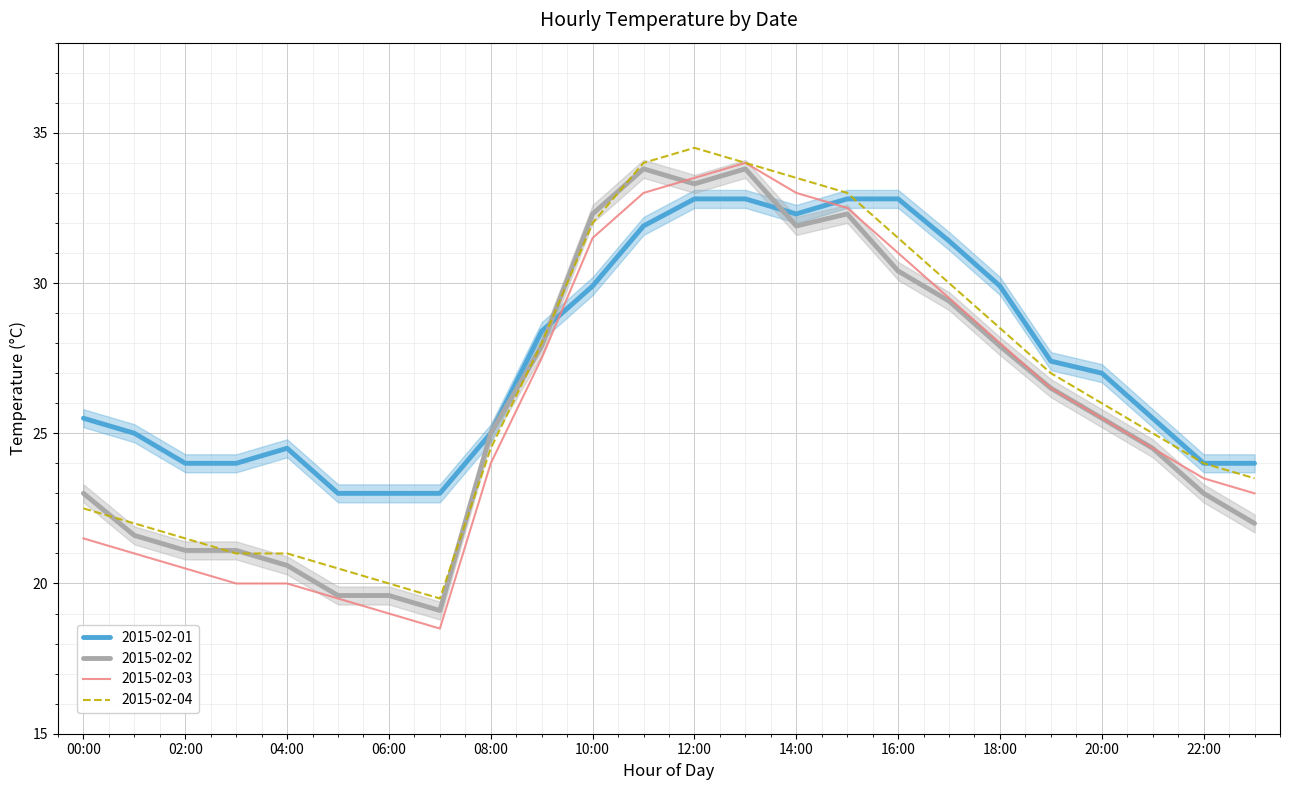

Between which two adjacent categories do 2015-02-02 and 2015-02-04 first intersect?

00:00 and 01:00